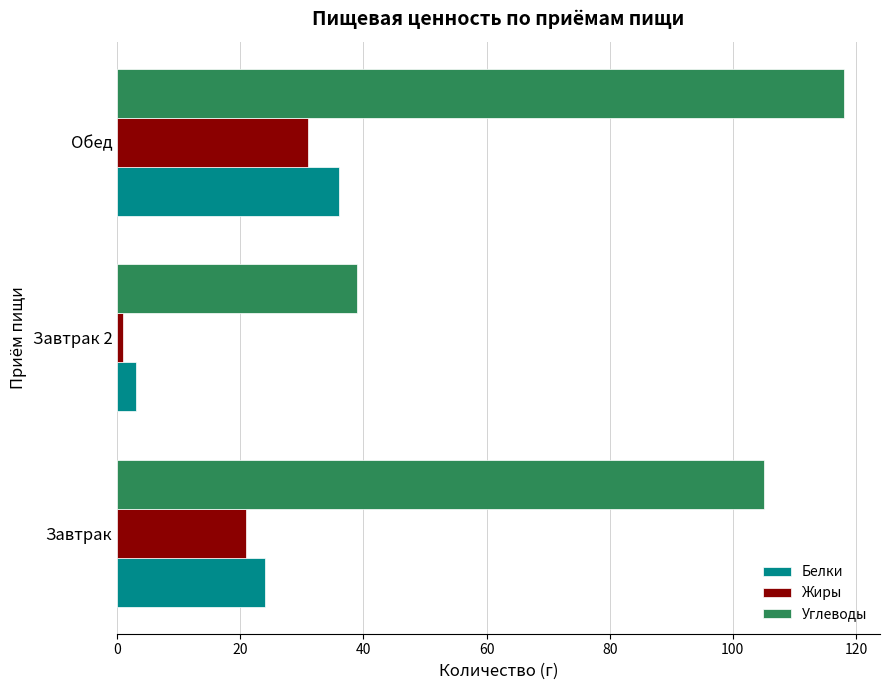

Which series changed the most between Завтрак 2 and Обед?

Углеводы